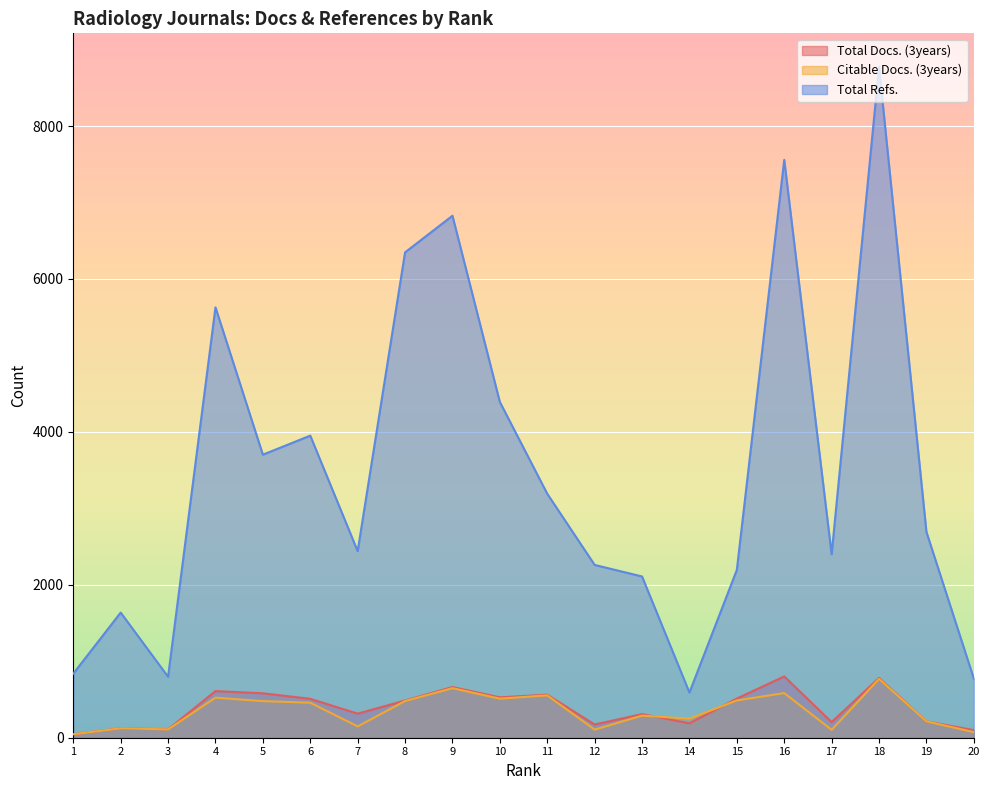

At which category does the chart reach its minimum across all series?

1